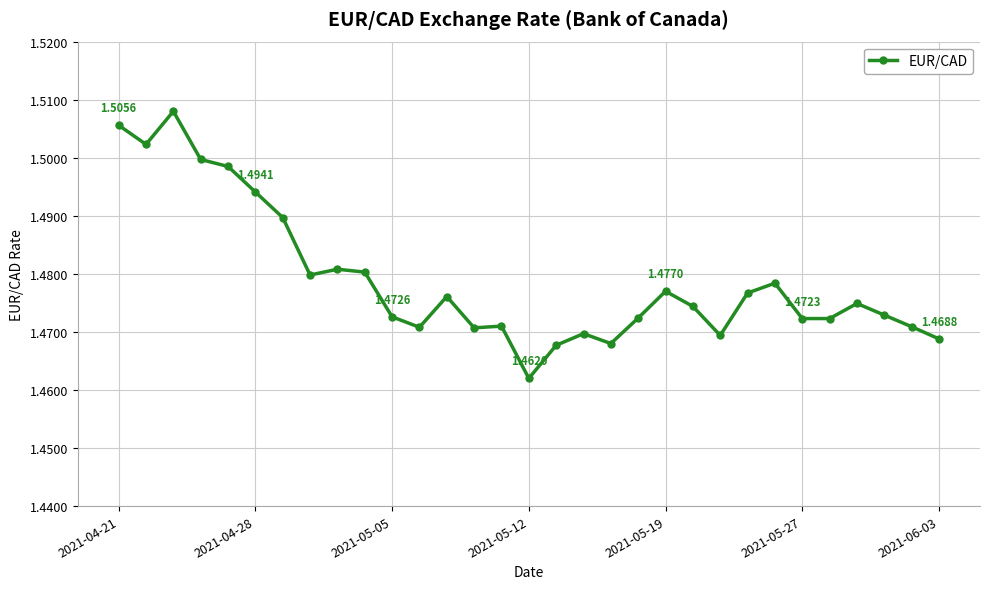

What is the sum of all values?

45.8